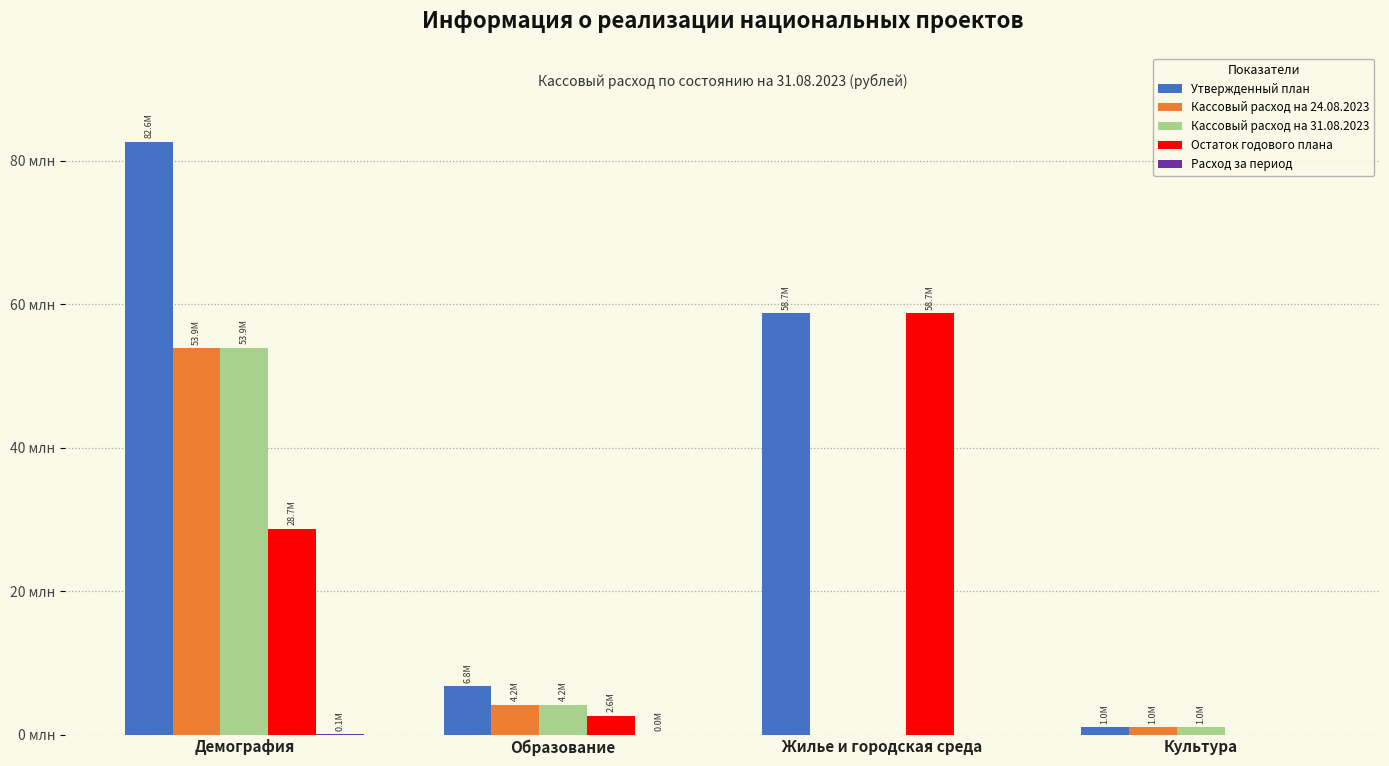

Reading right to left, list all the values displayed in this chart.

Утвержденный план: 1000000.0	58712620.0	6762755.6	82624754.6
Кассовый расход на 24.08.2023: 1000000.0	0.0	4151339.0	53862271.1
Кассовый расход на 31.08.2023: 1000000.0	0.0	4153676.2	53933522.7
Остаток годового плана: 0.0	58712620.0	2611416.6	28691231.9
Расход за период: 0.0	0.0	2337.2	71251.6